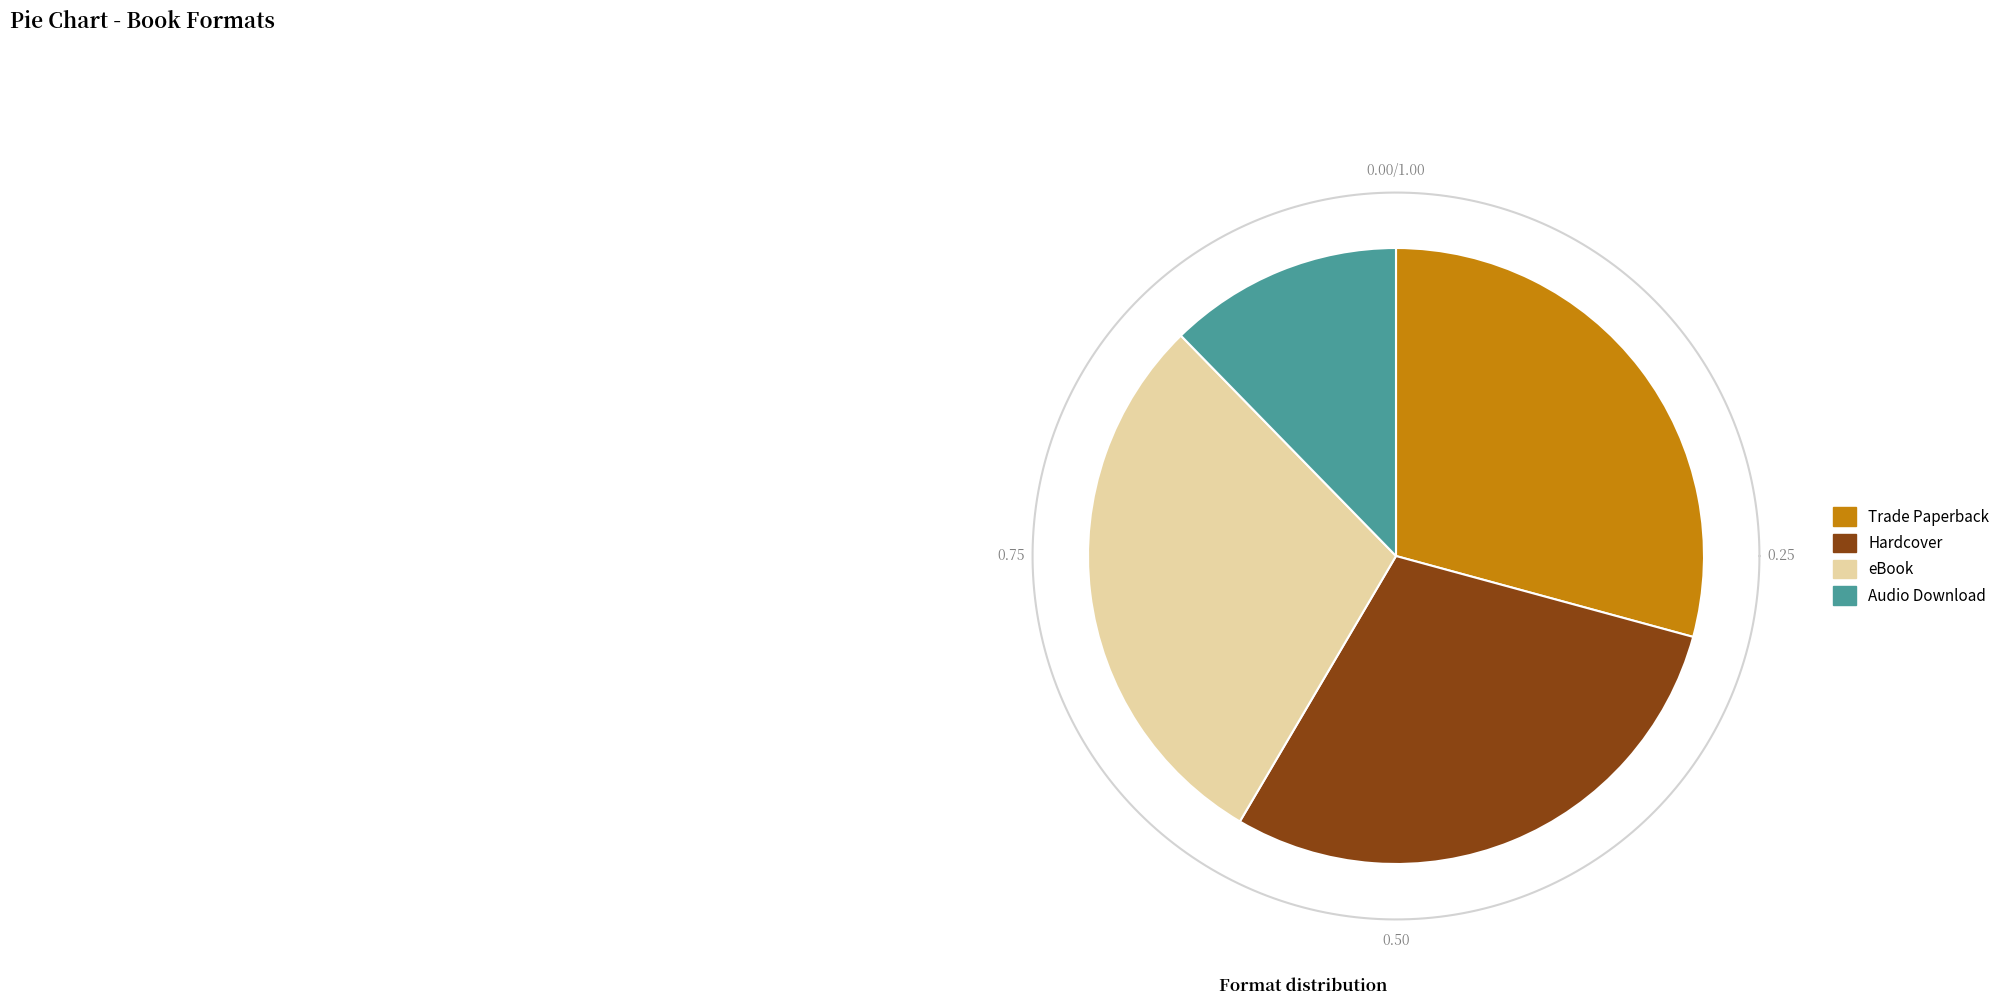

Which category has the biggest portion of the pie?

Trade Paperback